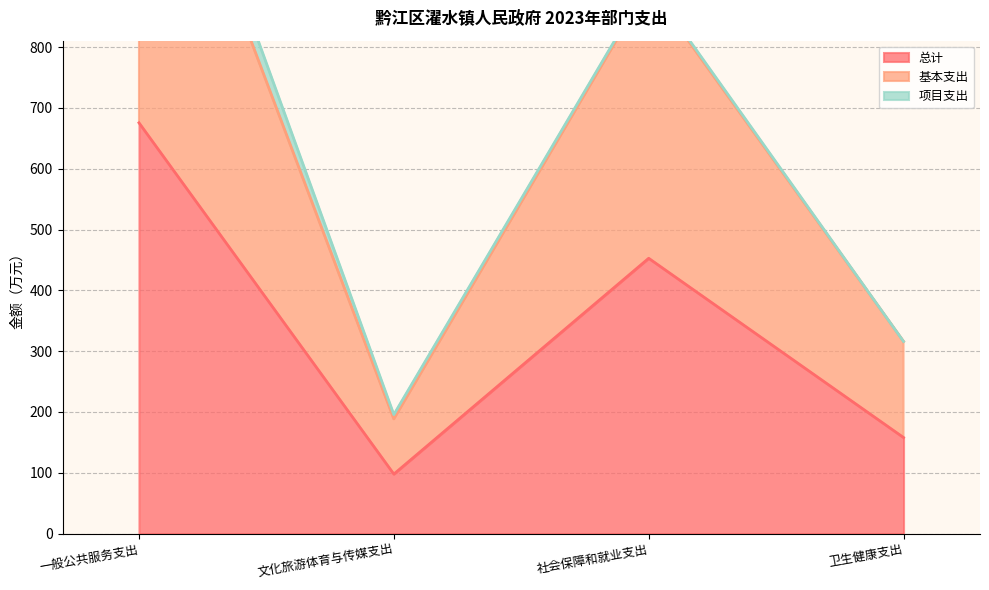

The value of 总计 at 卫生健康支出 is 57.4. True or false?

False